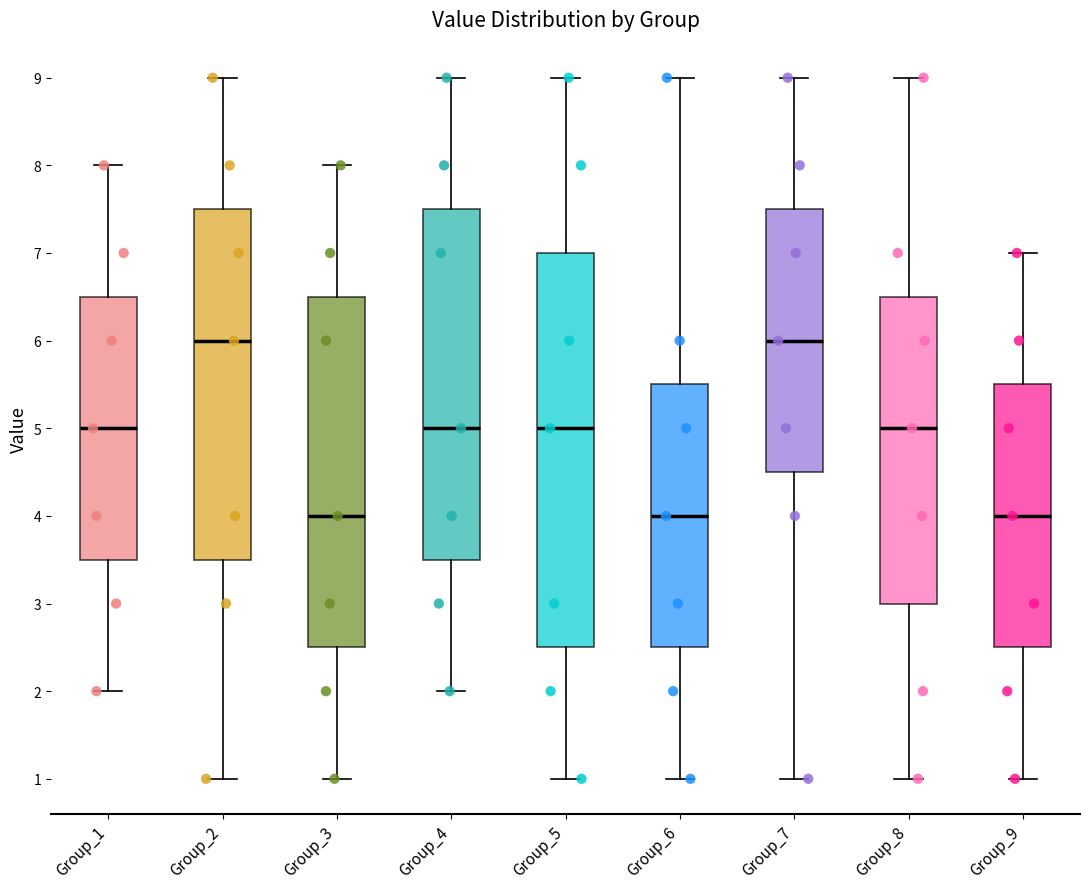

Comparing the boxes themselves (not the whiskers), which one is the tallest?

Group_5